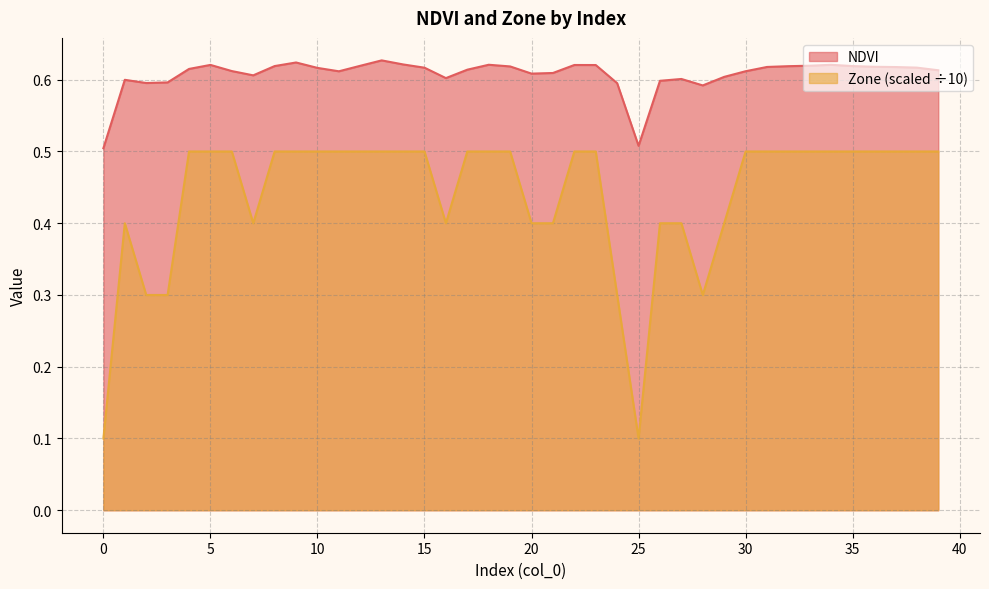

Does the chart display data point markers on the line(s)?

No